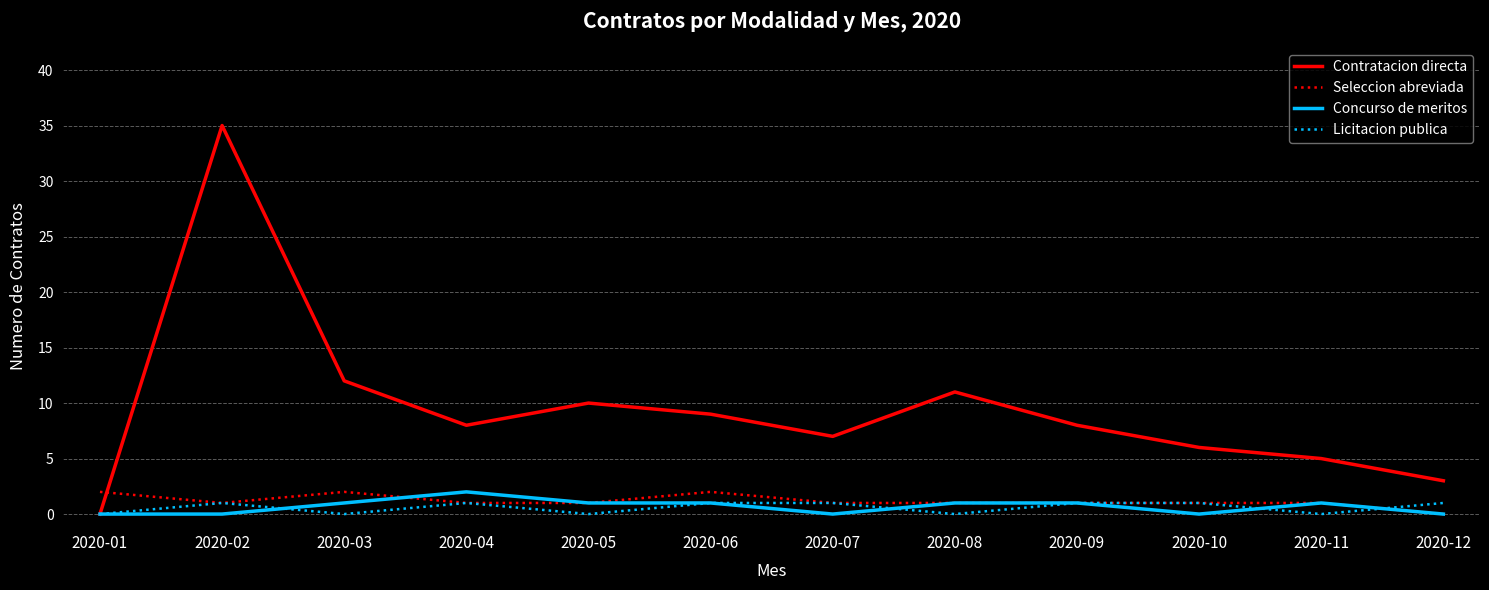

Reading left to right, extract all data points from this chart.

Contratacion directa: 0	35	12	8	10	9	7	11	8	6	5	3
Seleccion abreviada: 2	1	2	1	1	2	1	1	1	1	1	0
Concurso de meritos: 0	0	1	2	1	1	0	1	1	0	1	0
Licitacion publica: 0	1	0	1	0	1	1	0	1	1	0	1